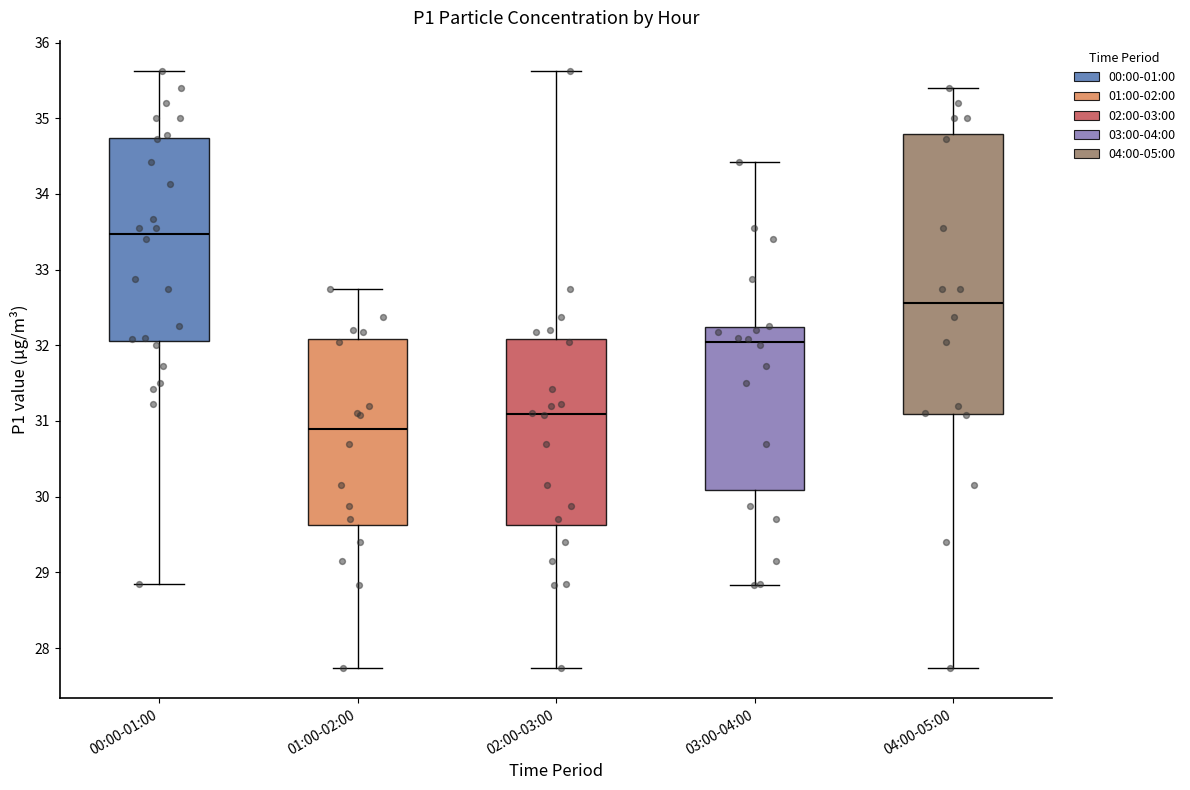

Comparing the boxes themselves (not the whiskers), which one is the tallest?

04:00-05:00